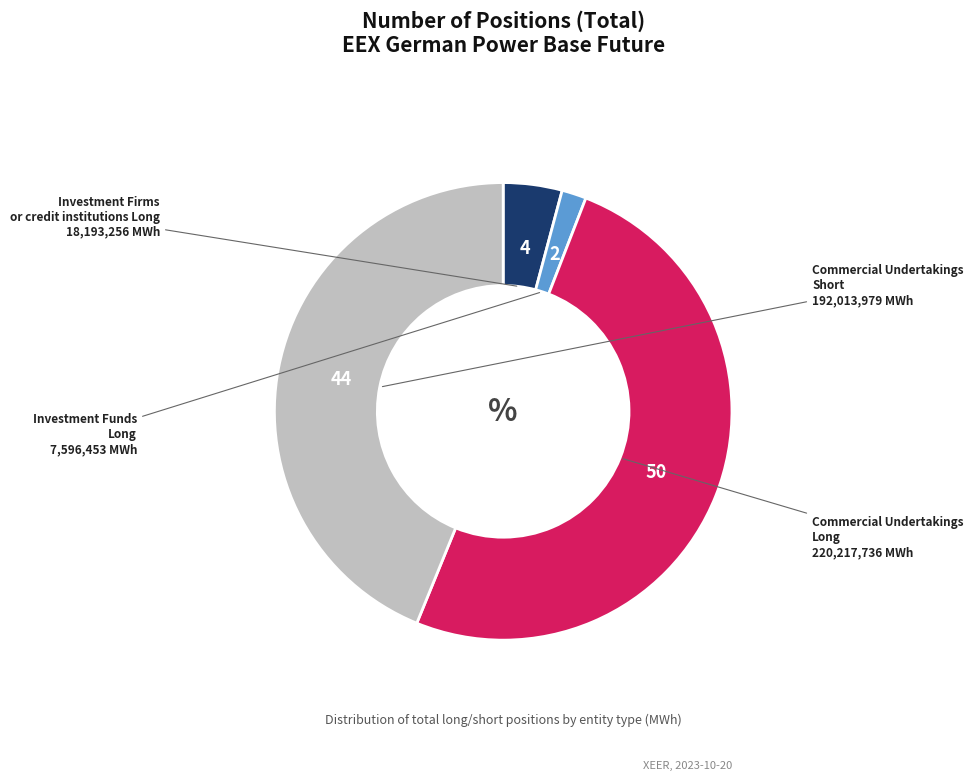

Is there any slice that represents more than half of the pie?

Yes